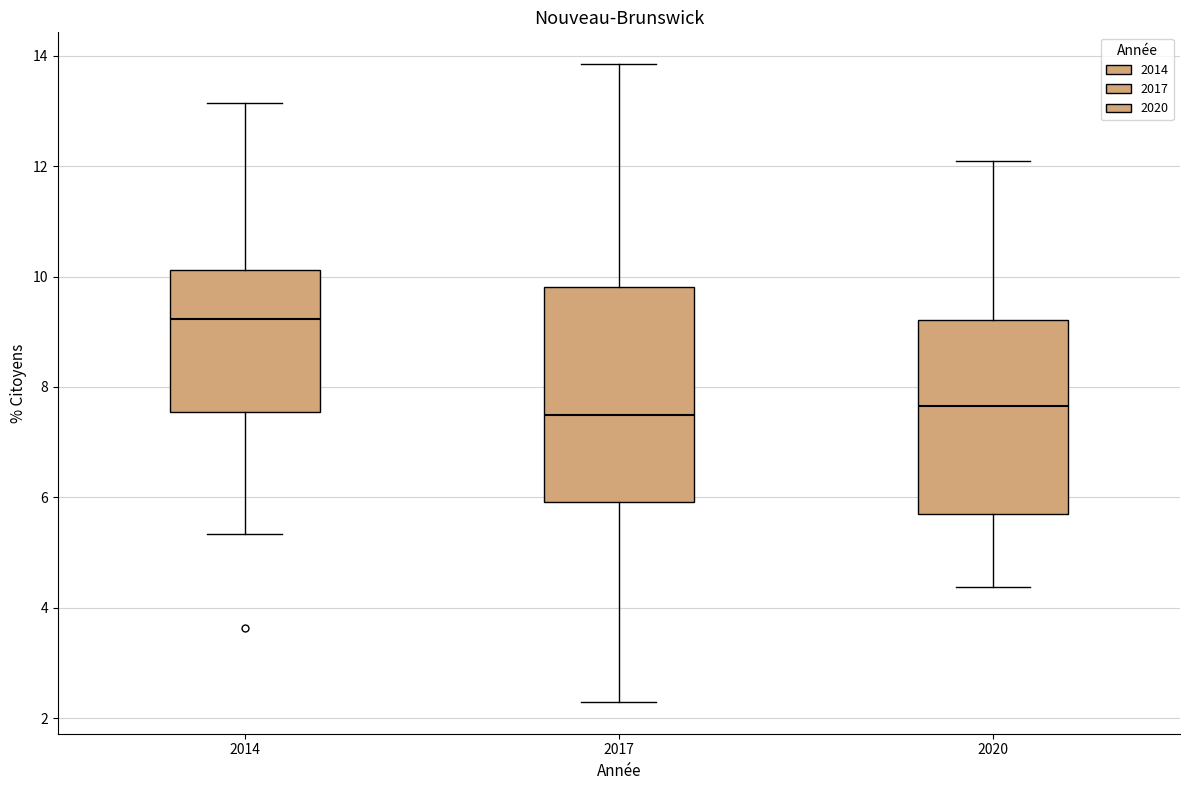

Where does the lower whisker of the box at x = 2017 end on the y-axis? The values are not printed on the chart, so give them approximately, as read against the axis.

2.2